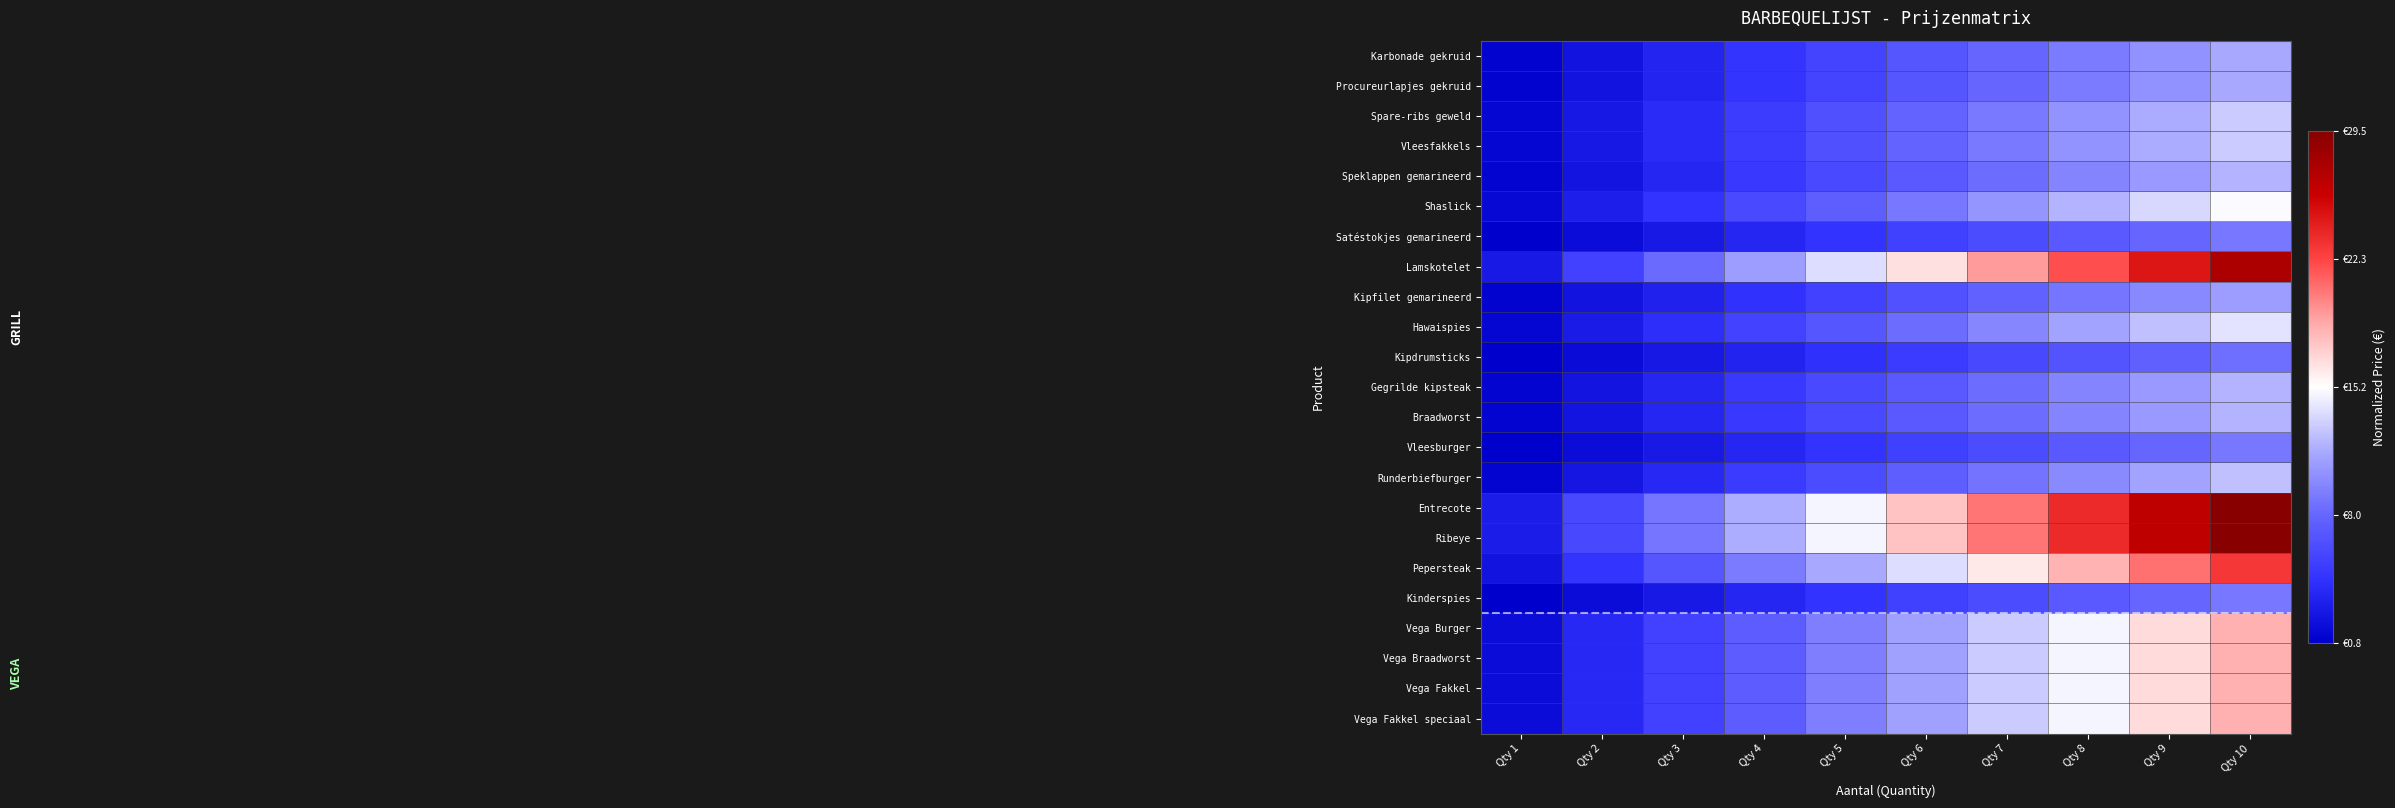

Which has a higher value, Qty 3 or Qty 1?

Qty 3